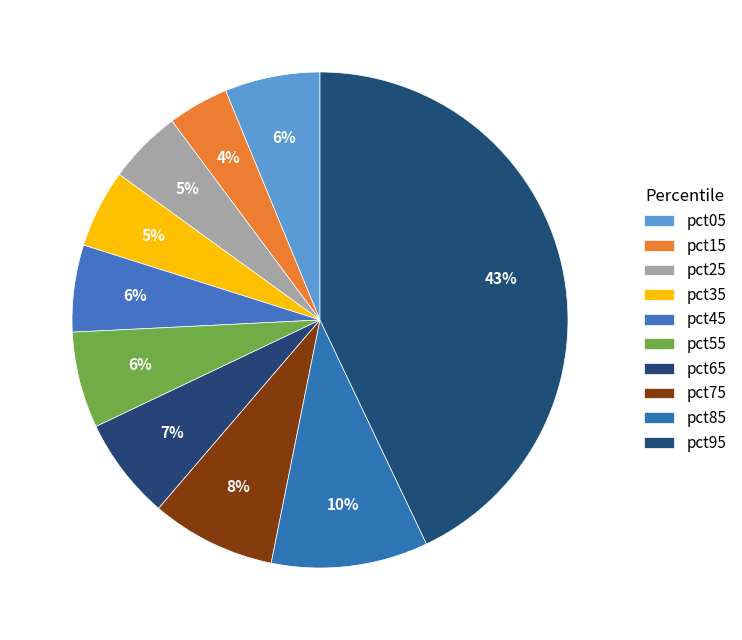

To the nearest percent, what portion does pct35 represent?

5%